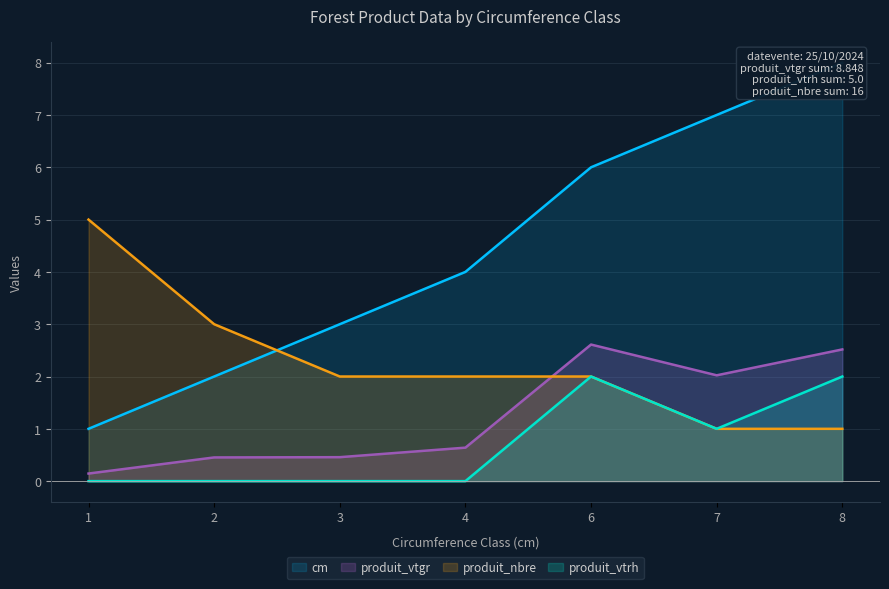

True or false: cm has more than 2 points higher than both neighbors.

False